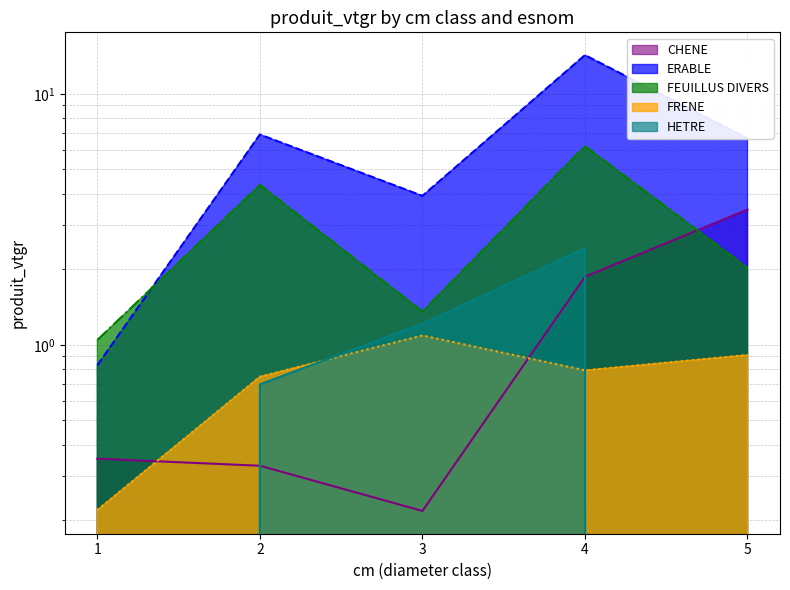

Rank the series by their maximum value, from highest to lowest.

ERABLE, FEUILLUS DIVERS, CHENE, HETRE, FRENE